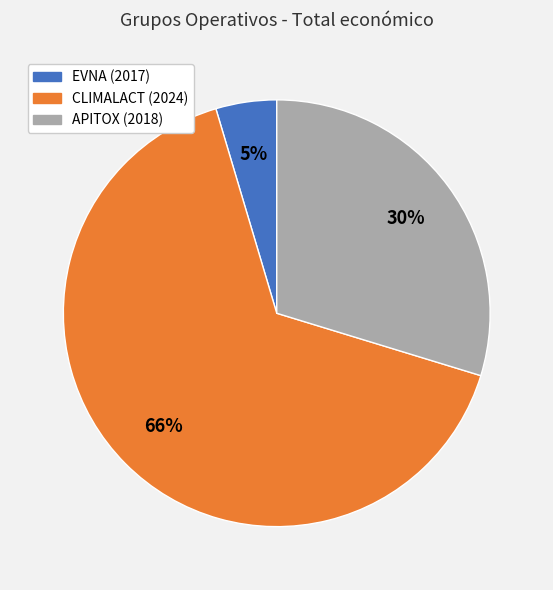

How many segments does this pie chart have?

3